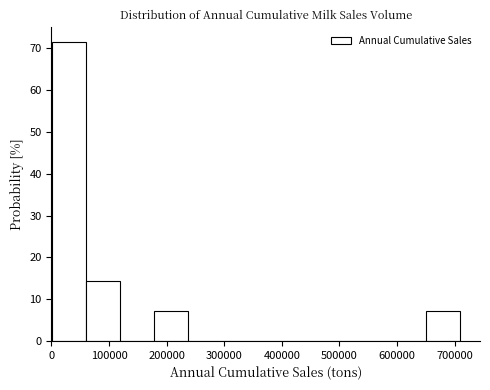

Reading left to right, list every bar in this chart as the range it spans on the x-axis followed by its height. Neither the bar edges nor the heights are printed on the chart, so give them approximately, as read against the axes.

0 to 60000: 71
60000 to 120000: 14
120000 to 180000: 0
180000 to 240000: 7
240000 to 300000: 0
300000 to 350000: 0
350000 to 410000: 0
410000 to 470000: 0
470000 to 530000: 0
530000 to 590000: 0
590000 to 650000: 0
650000 to 710000: 7